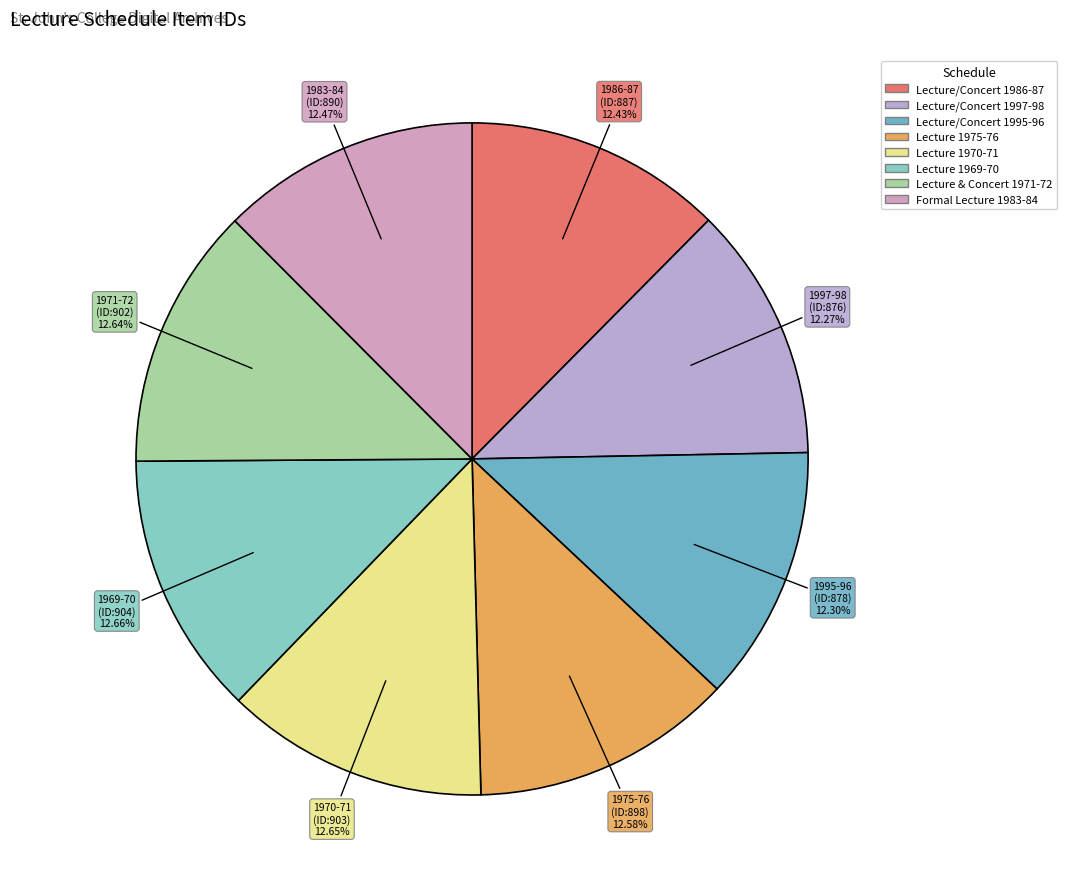

What is the largest slice in the pie chart?

Lecture Schedule 1969-1970